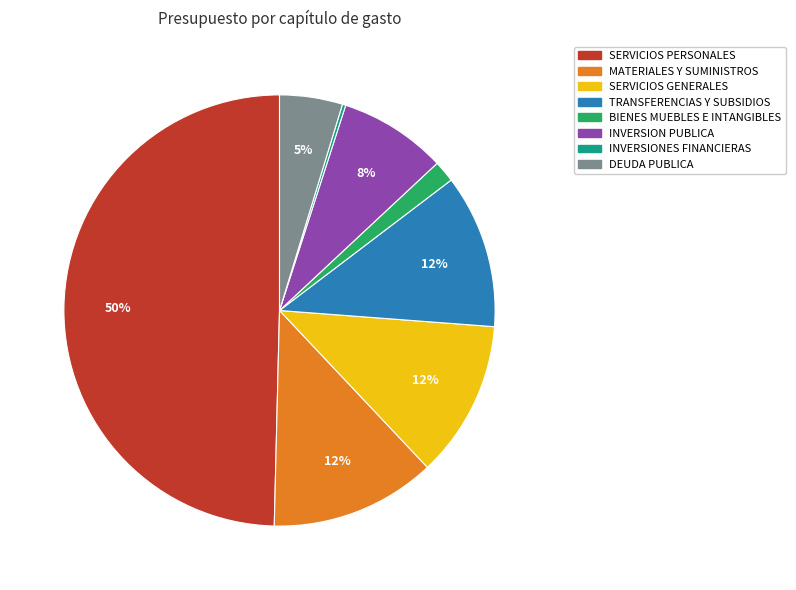

To the nearest percent, what percentage of the pie is INVERSION PUBLICA?

8%